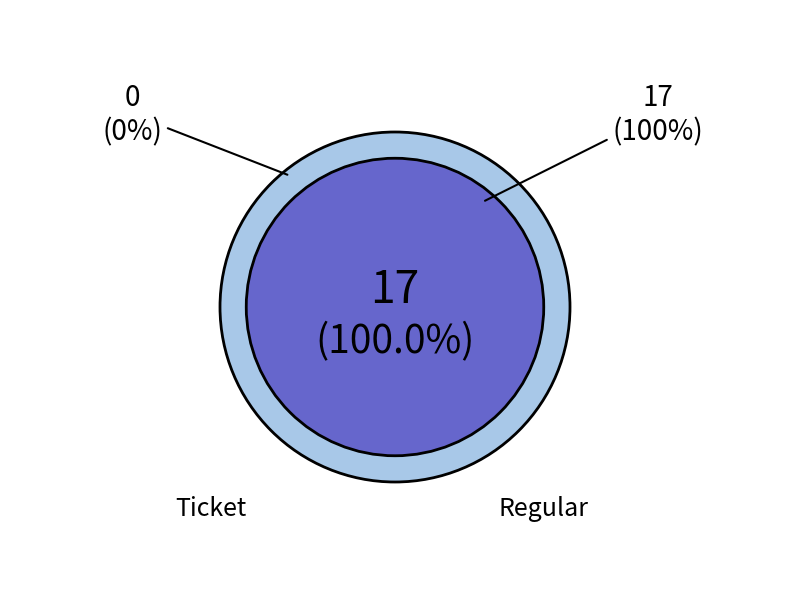

Combined, what portion of the pie is Ticket and Regular?

100.0%